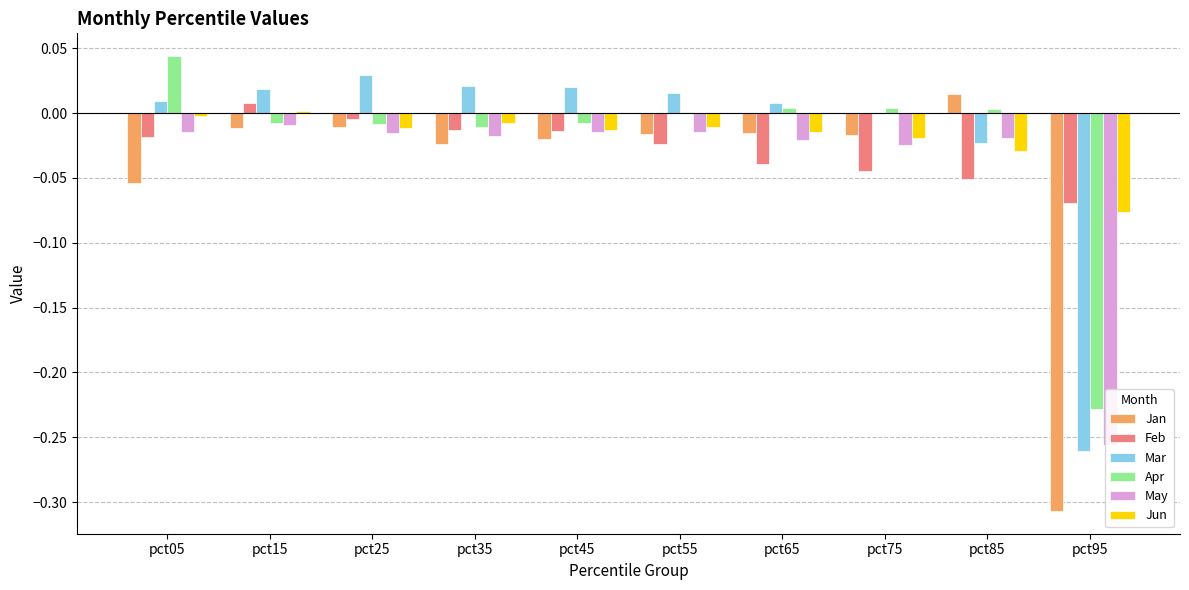

Reading left to right, list all the values displayed in this chart.

Jan: -0.1	-0.0	-0.0	-0.0	-0.0	-0.0	-0.0	-0.0	0.0	-0.3
Feb: -0.0	0.0	-0.0	-0.0	-0.0	-0.0	-0.0	-0.0	-0.1	-0.1
Mar: 0.0	0.0	0.0	0.0	0.0	0.0	0.0	0.0	-0.0	-0.3
Apr: 0.0	-0.0	-0.0	-0.0	-0.0	0.0	0.0	0.0	0.0	-0.2
May: -0.0	-0.0	-0.0	-0.0	-0.0	-0.0	-0.0	-0.0	-0.0	-0.3
Jun: -0.0	0.0	-0.0	-0.0	-0.0	-0.0	-0.0	-0.0	-0.0	-0.1